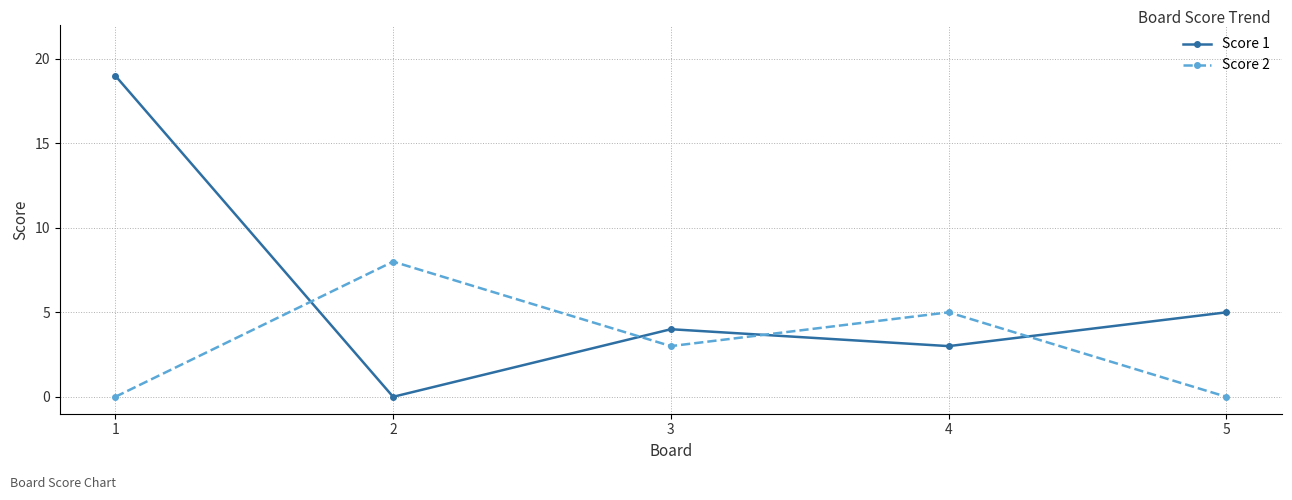

What is the difference between the maximum and second lowest values in the Score 1 series?

16